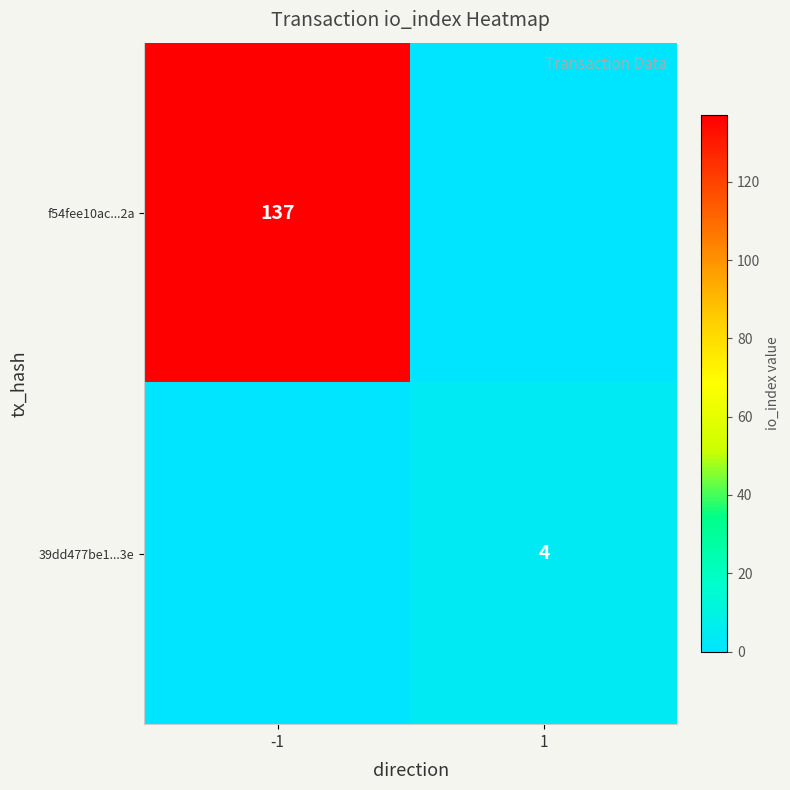

Is it true that 39dd477be1...3e equals 4 at 1?

True